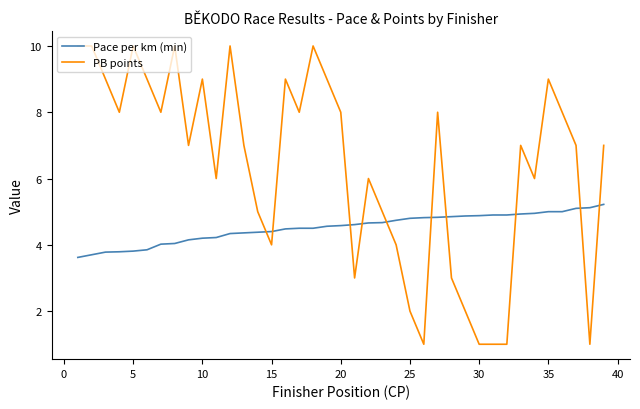

Which series has the widest spread of values?

PB points